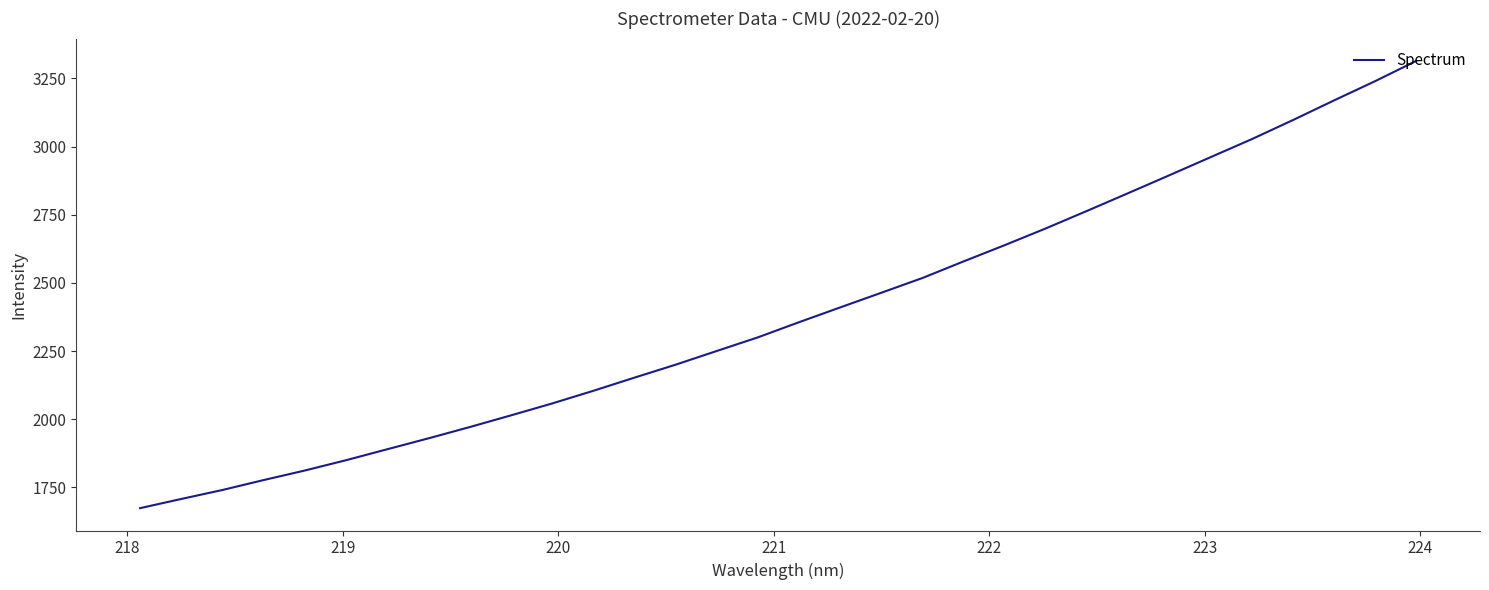

What is the minimum value shown in the chart?

1674.0